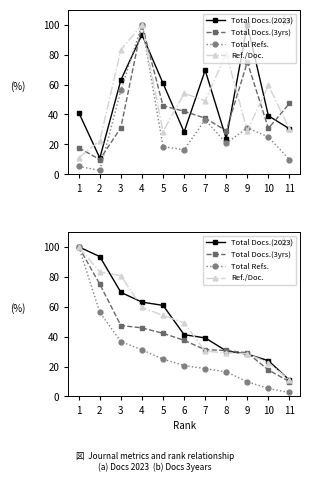

True or false: Total Refs. and Total Docs.(3yrs) cross at least once.

False